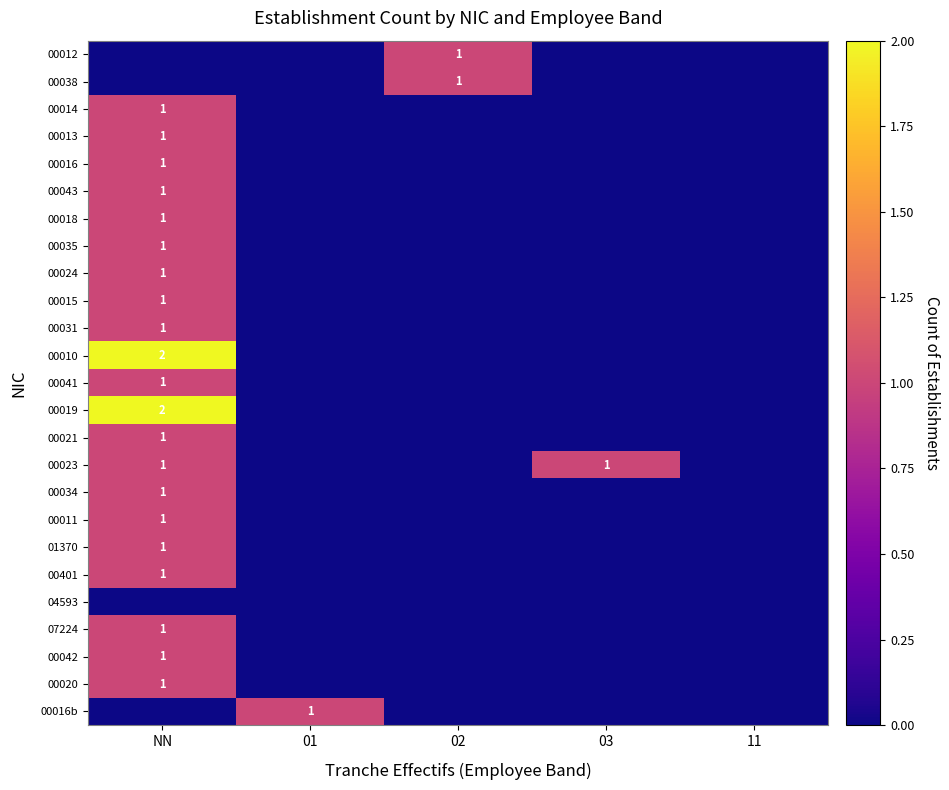

True or false: 00019 has a value of 2 at NN.

True